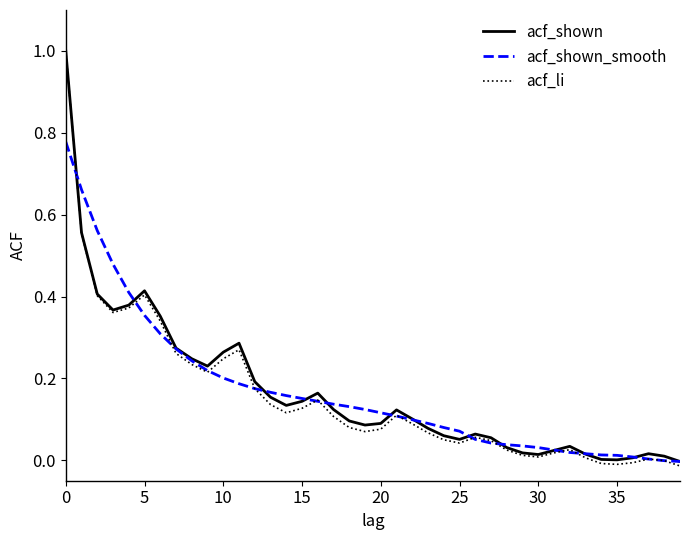

Which series has the widest spread of values?

acf_li